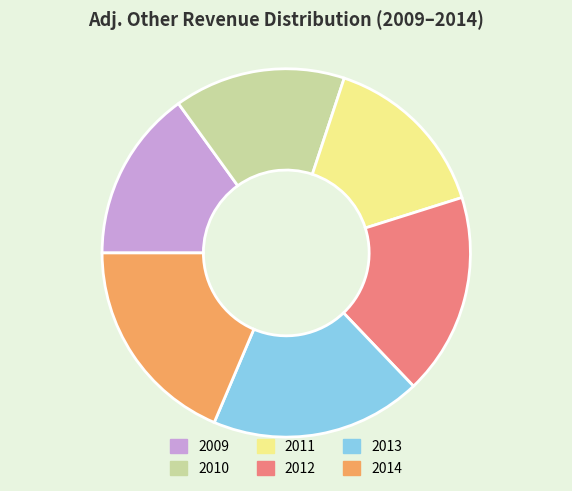

Approximately how many times larger is the value at 2009 compared to 2011?

1.0